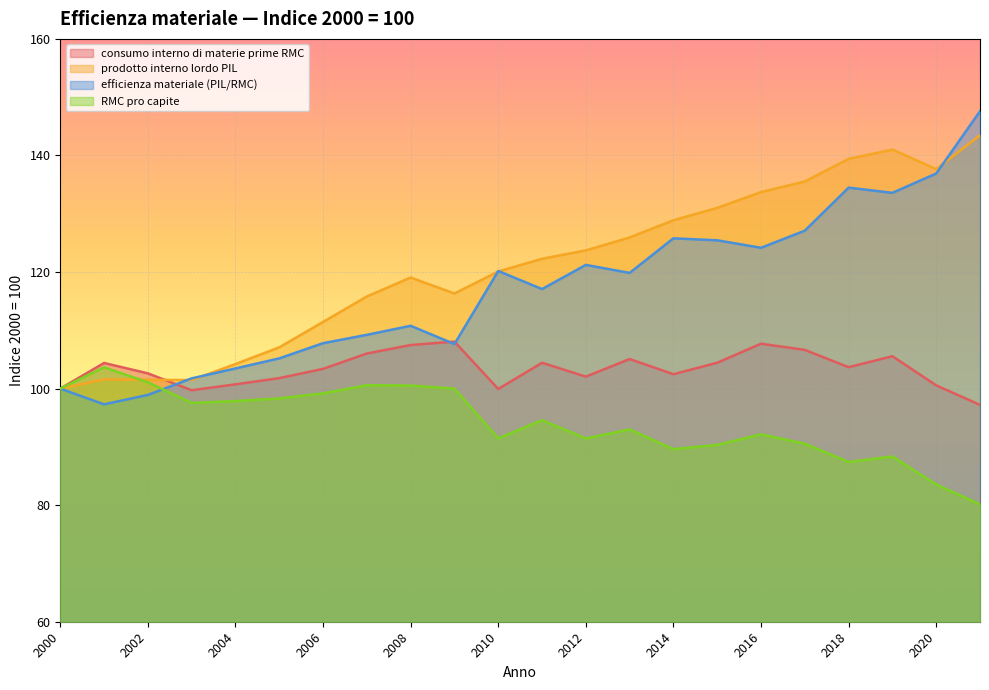

Reading right to left, extract all data points from this chart.

consumo interno di materie prime RMC: 97.2	100.6	105.6	103.7	106.6	107.7	104.4	102.5	105.1	102.1	104.4	99.9	108.1	107.5	106.0	103.4	101.8	100.7	99.7	102.6	104.4	100.0
prodotto interno lordo PIL: 143.5	137.7	141.0	139.4	135.5	133.7	131.0	128.9	125.9	123.7	122.3	120.1	116.3	119.1	115.8	111.4	107.1	104.2	101.5	101.5	101.6	100.0
efficienza materiale (PIL/RMC): 147.6	136.9	133.6	134.5	127.1	124.2	125.4	125.8	119.8	121.2	117.1	120.2	107.6	110.8	109.2	107.8	105.2	103.5	101.8	98.9	97.3	100.0
RMC pro capite: 80.1	83.5	88.4	87.4	90.6	92.2	90.3	89.6	93.0	91.5	94.6	91.5	100.0	100.5	100.6	99.2	98.3	97.9	97.5	101.1	103.7	100.0